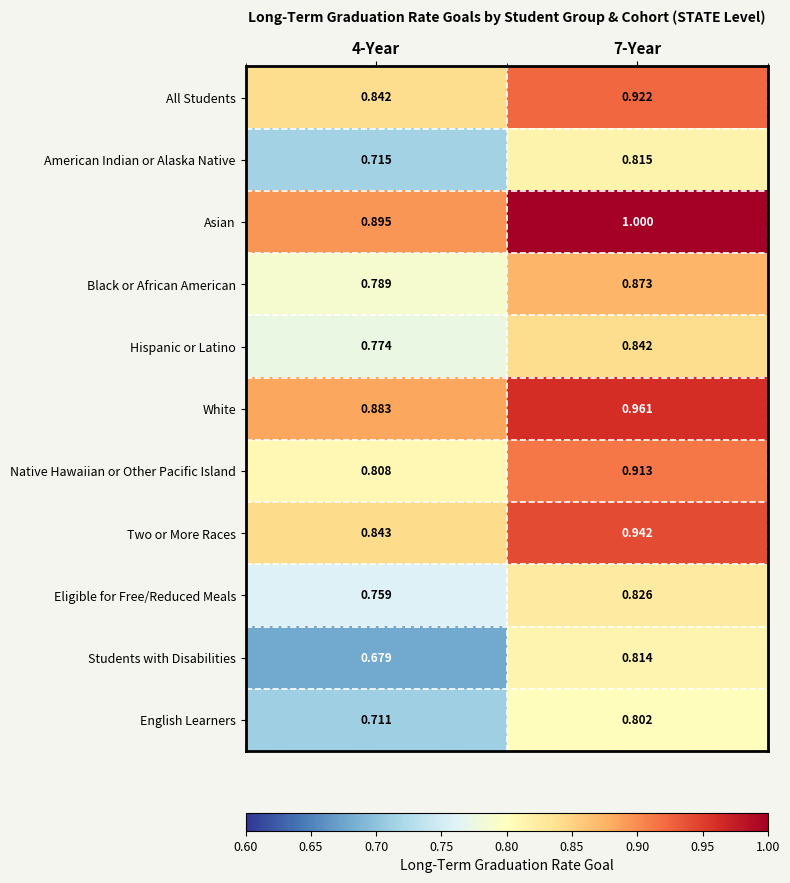

Which series changed the most between 4-Year and 7-Year?

Students with Disabilities